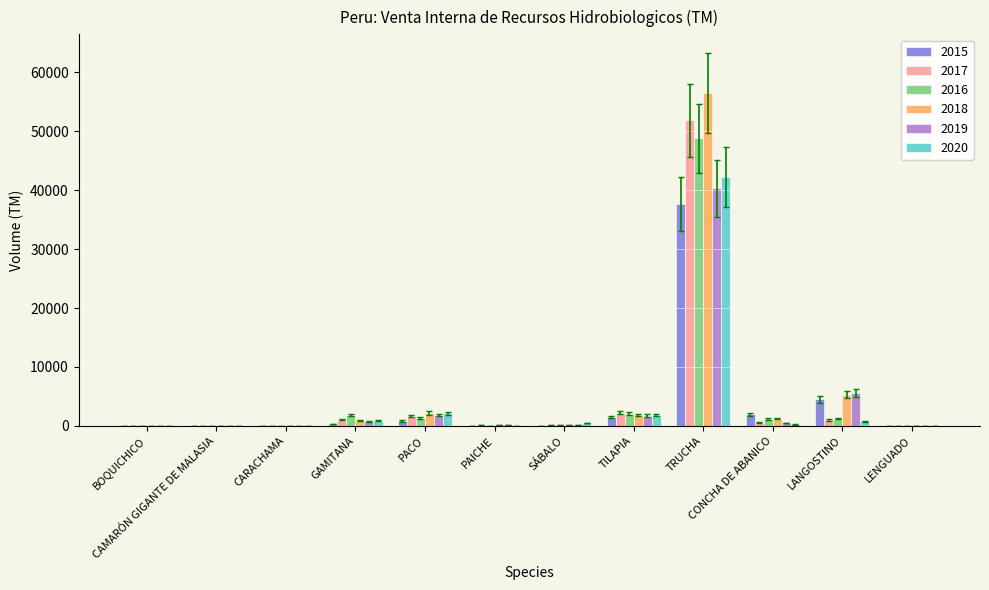

How many data points does each series have?

12